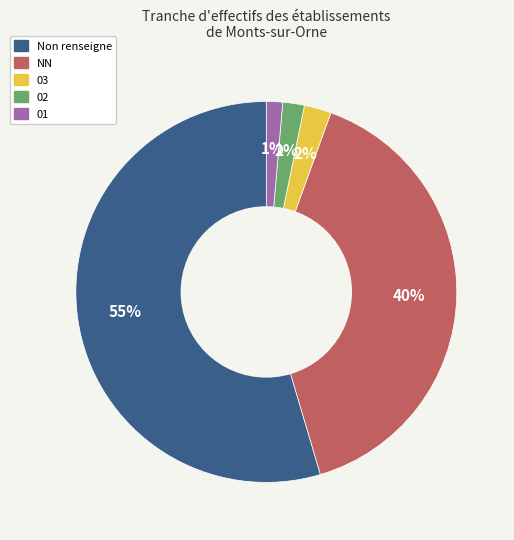

How many segments does this pie chart have?

5